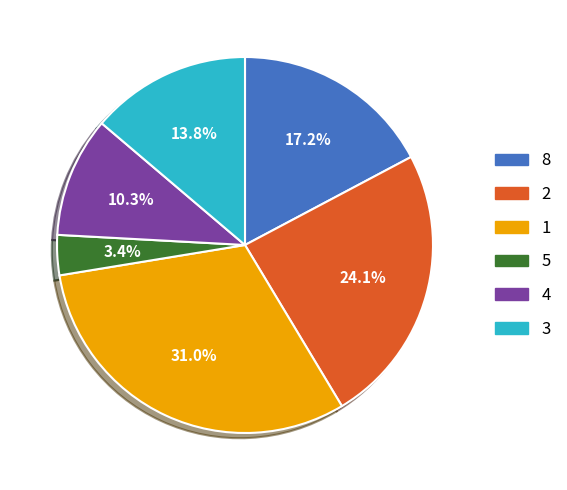

To the nearest percent, what is the difference between the largest and smallest slice percentages?

28%